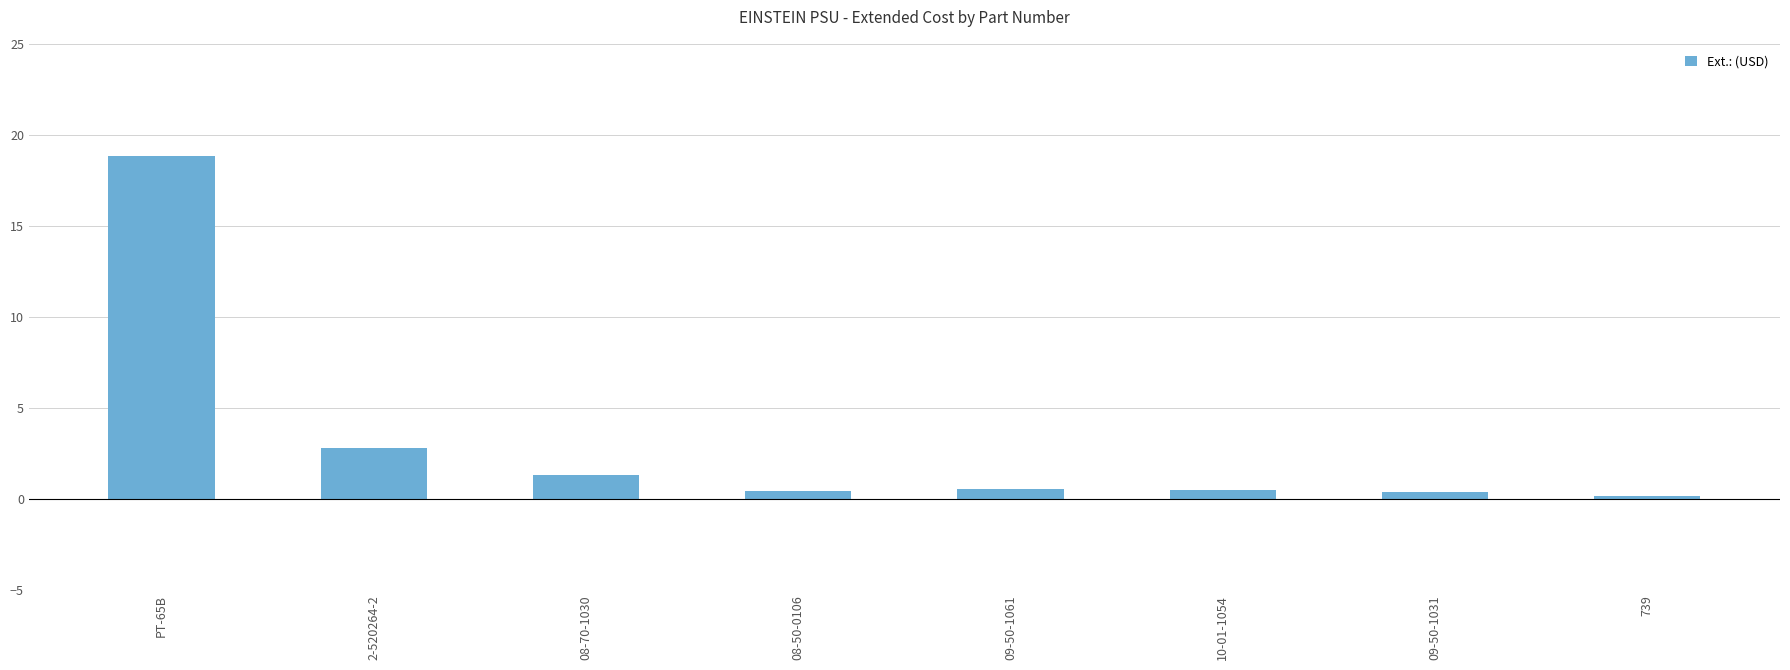

What is the approximate value at 09-50-1061?

0.5